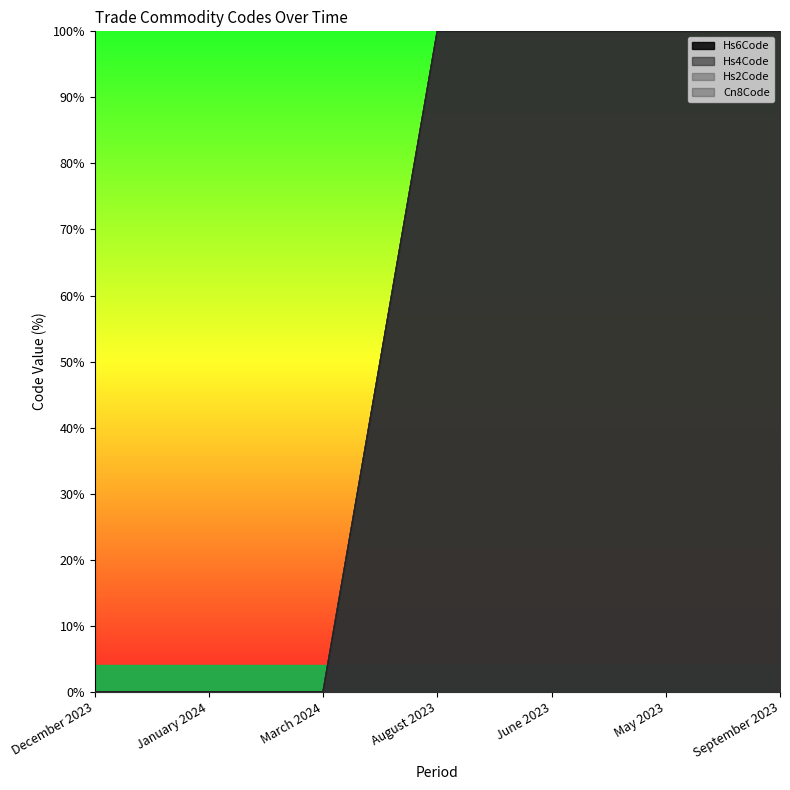

Where is Cn8Code nearest to the value 50?

December 2023